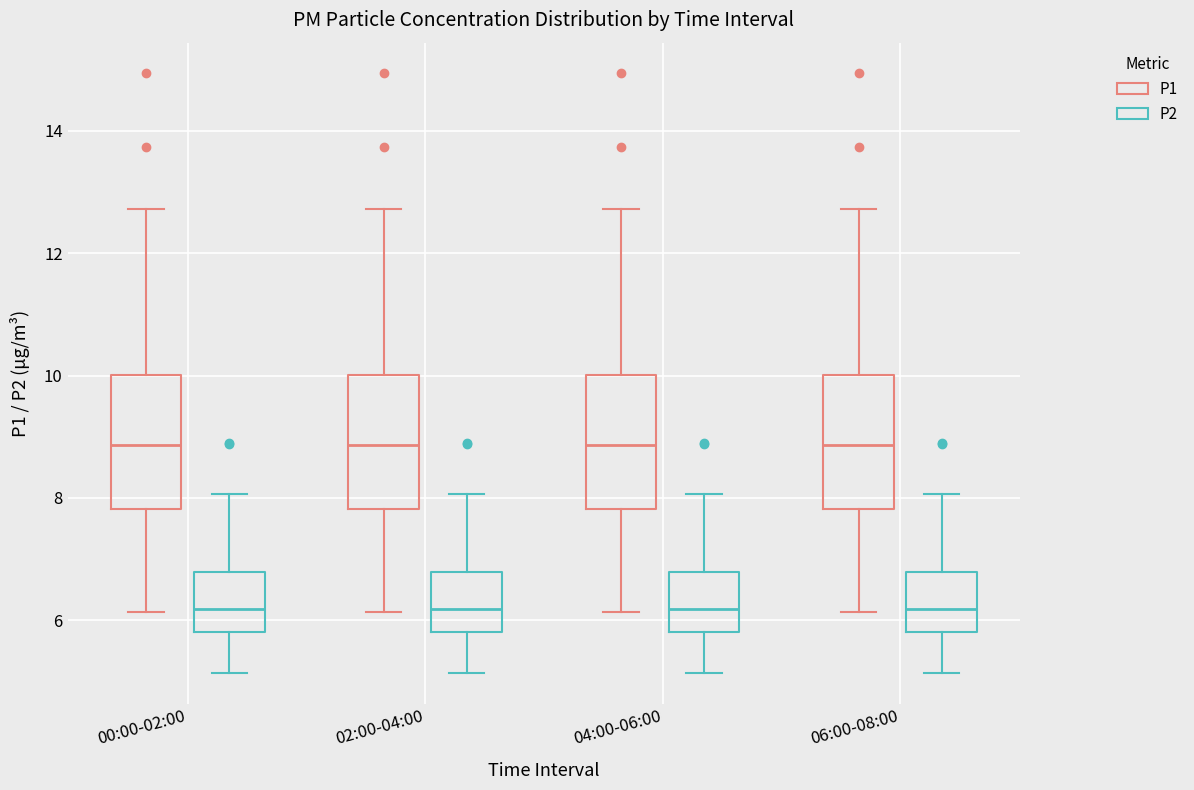

Reading left to right, transcribe this box plot: for each box, give where its median line is, the range the box spans, and where its two whiskers end, as read against the y-axis. The values are not printed on the chart, so give them approximately, as read against the axis.

00:00-02:00 (P1): median 8.8, box 7.8 to 10.0, whiskers 6.2 to 12.8
00:00-02:00 (P2): median 6.2, box 5.8 to 6.8, whiskers 5.2 to 8.0
02:00-04:00 (P1): median 8.8, box 7.8 to 10.0, whiskers 6.2 to 12.8
02:00-04:00 (P2): median 6.2, box 5.8 to 6.8, whiskers 5.2 to 8.0
04:00-06:00 (P1): median 8.8, box 7.8 to 10.0, whiskers 6.2 to 12.8
04:00-06:00 (P2): median 6.2, box 5.8 to 6.8, whiskers 5.2 to 8.0
06:00-08:00 (P1): median 8.8, box 7.8 to 10.0, whiskers 6.2 to 12.8
06:00-08:00 (P2): median 6.2, box 5.8 to 6.8, whiskers 5.2 to 8.0